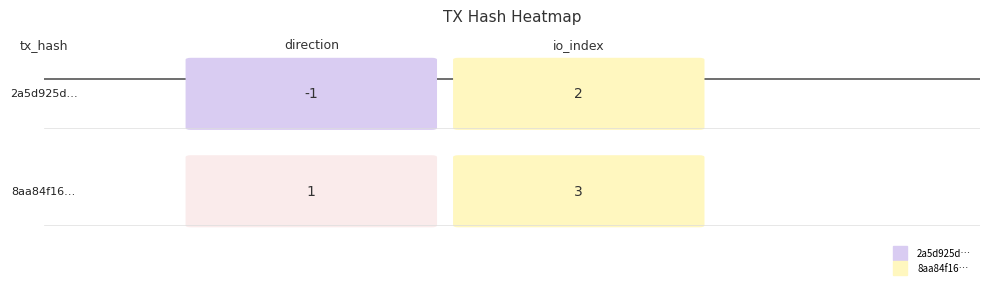

Is it true that 8aa84f16d6f84989d14b209c9e7c0bc2297c360 equals 3 at 1?

True